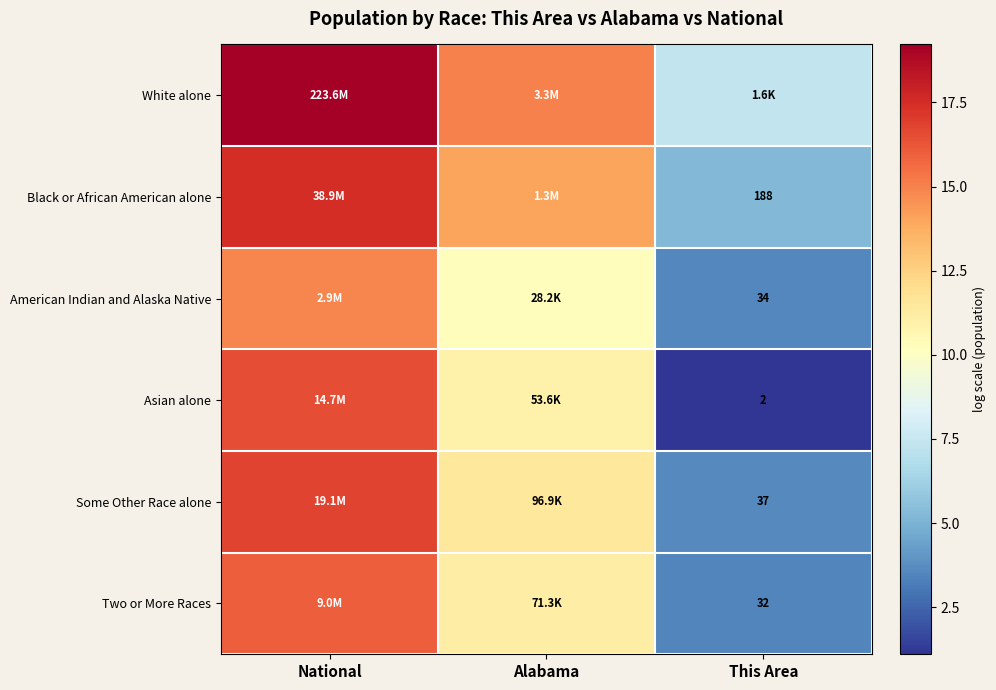

At Alabama, list the series in order from smallest to largest.

American Indian and Alaska Native, Asian alone, Two or More Races, Some Other Race alone, Black or African American alone, White alone